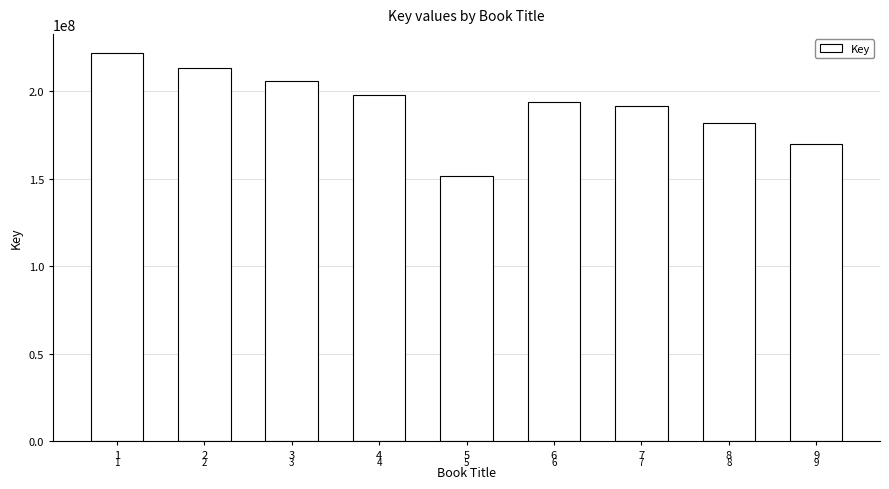

How many bars are there in total?

9